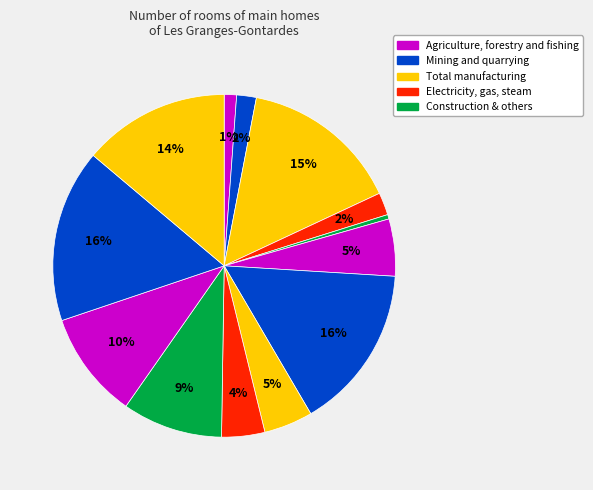

Count the number of slices in the pie.

13